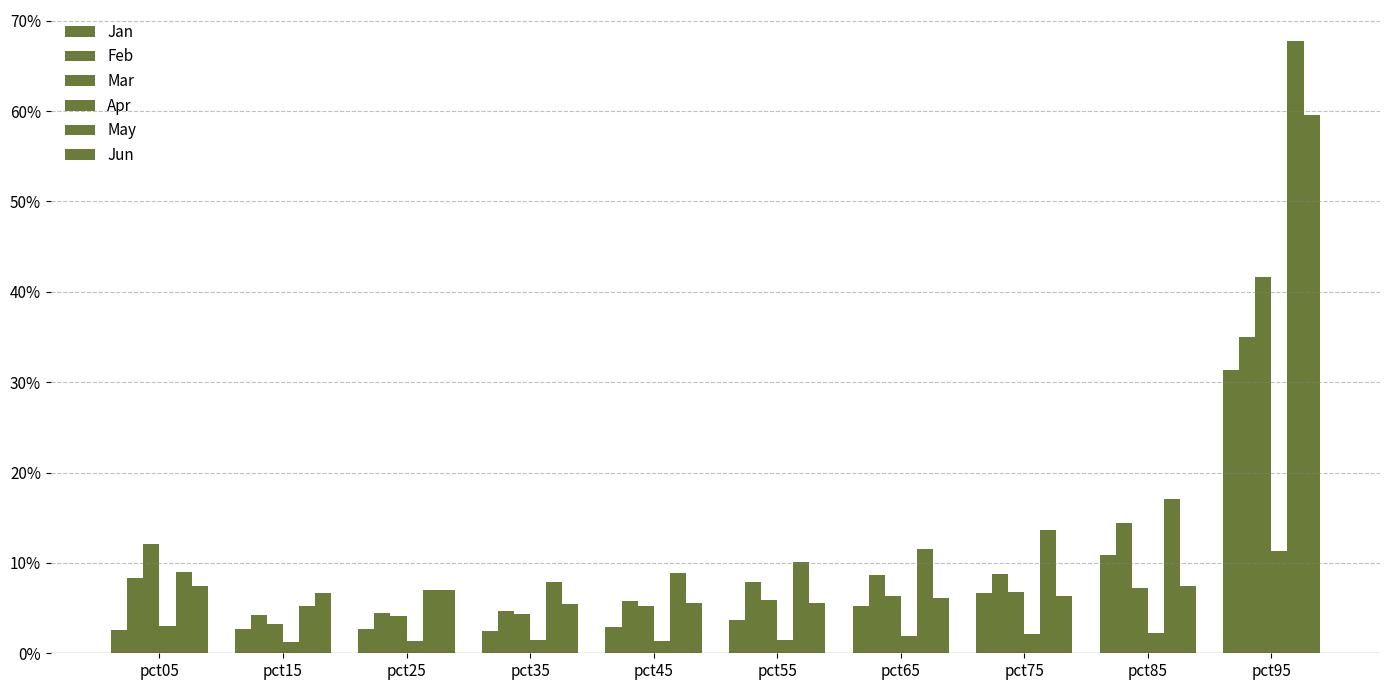

Does the chart contain any negative values?

No